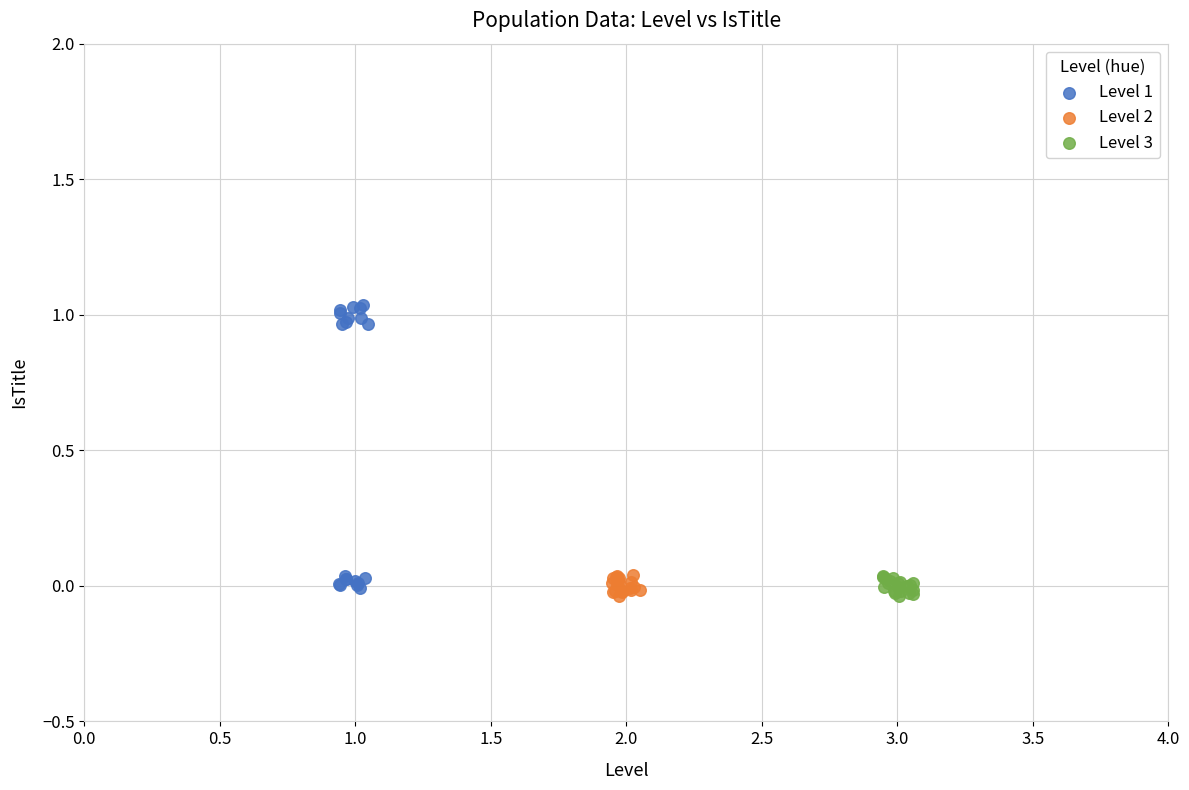

Which series has the largest Y range (max minus min)?

Level 1